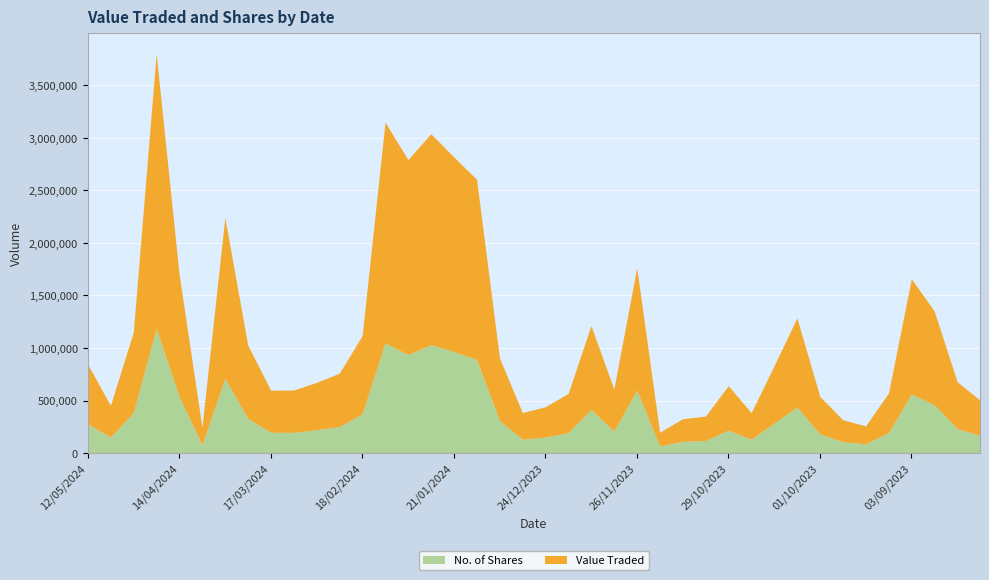

Rank the series by their maximum value, from lowest to highest.

No. of Shares, Value Traded